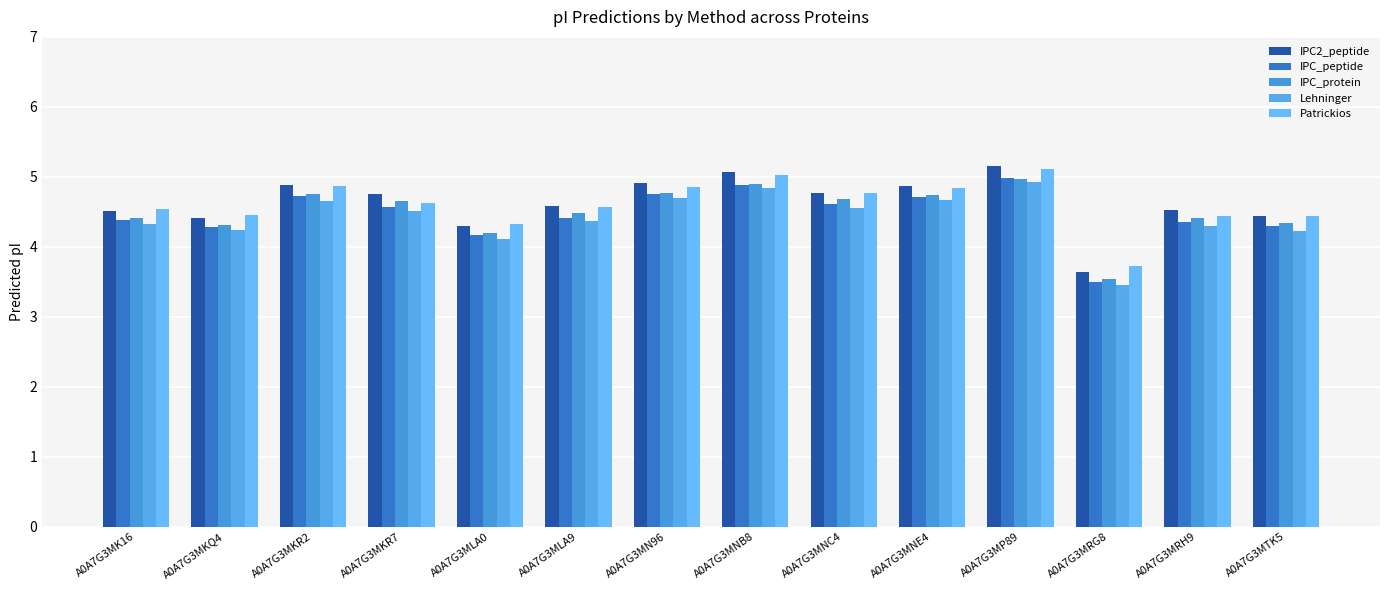

What are all the series names shown in the legend?

IPC2_peptide, IPC_peptide, IPC_protein, Lehninger, Patrickios